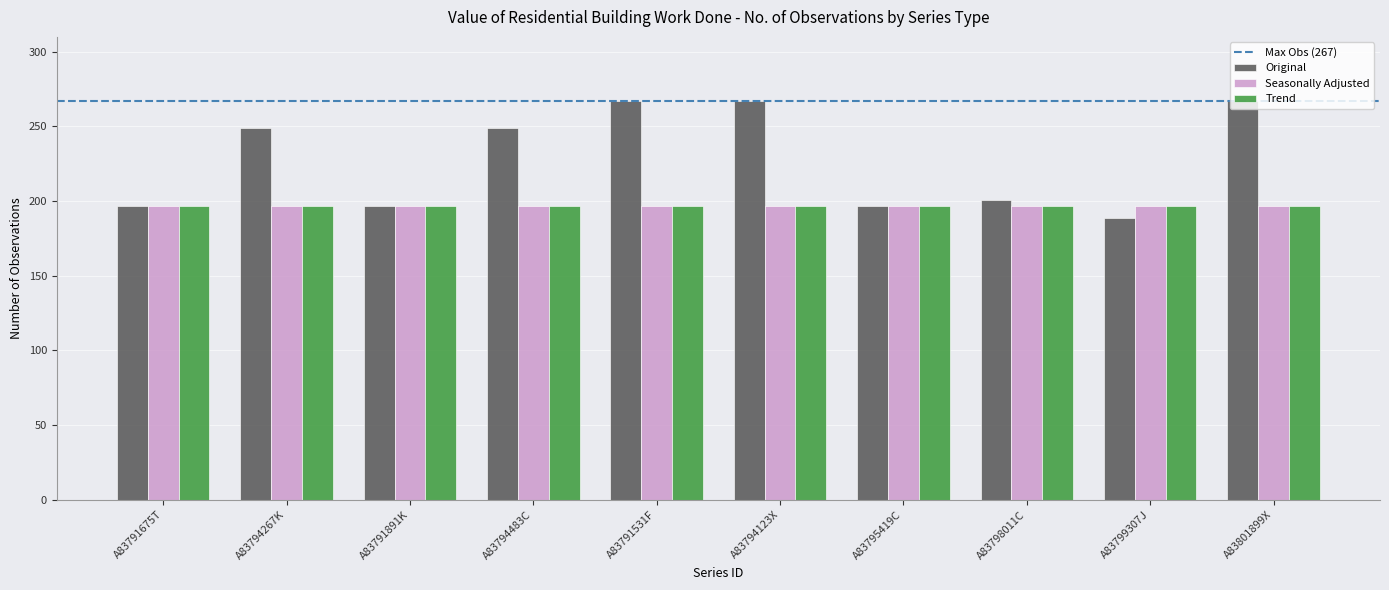

True or false: Trend has a value of 61 at A83799307J.

False